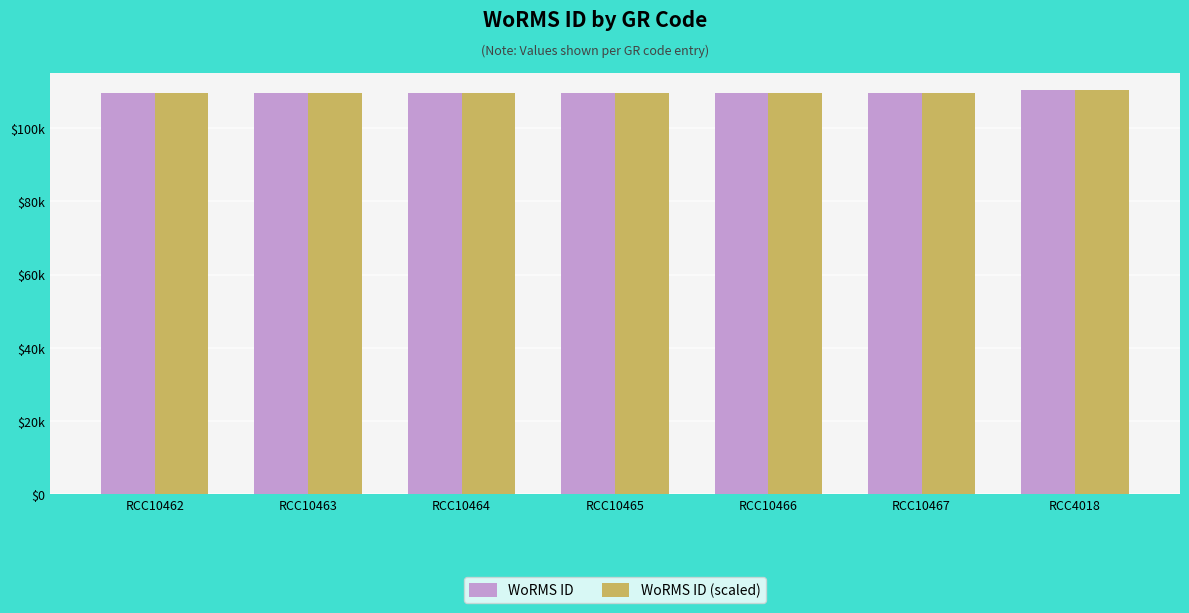

At how many categories does at least one series exceed 110028?

1